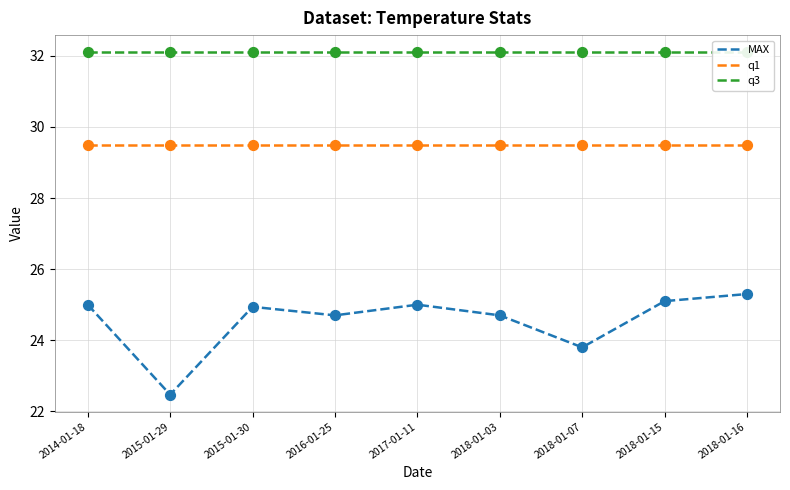

Which series has the largest Y range (max minus min)?

MAX